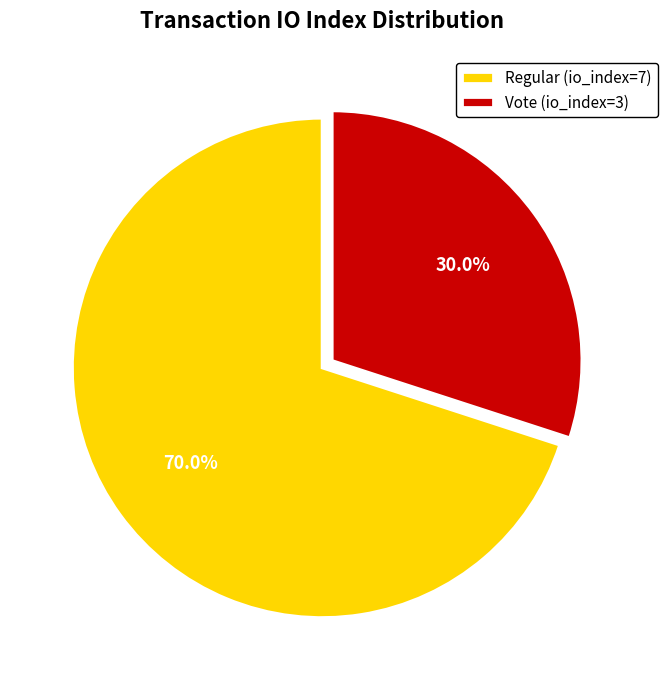

What percentage is the Regular (io_index=7) slice, to the nearest percent?

70%